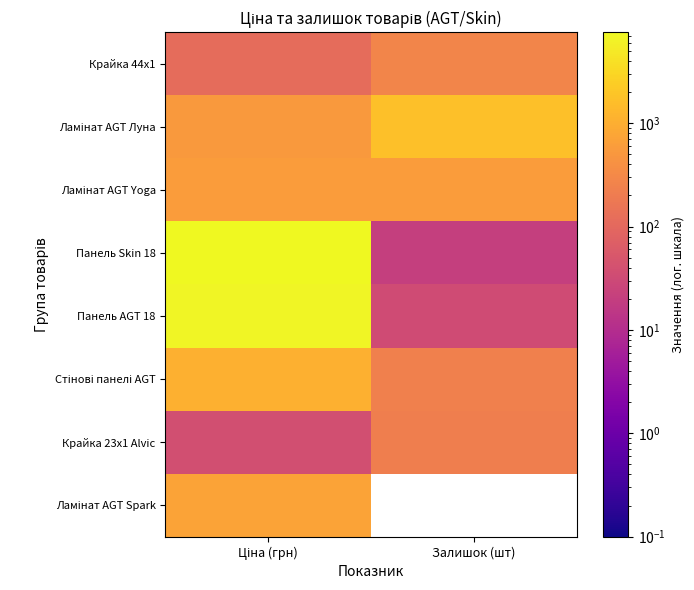

What is the difference between the highest and lowest values at Залишок (шт)?

1658.9